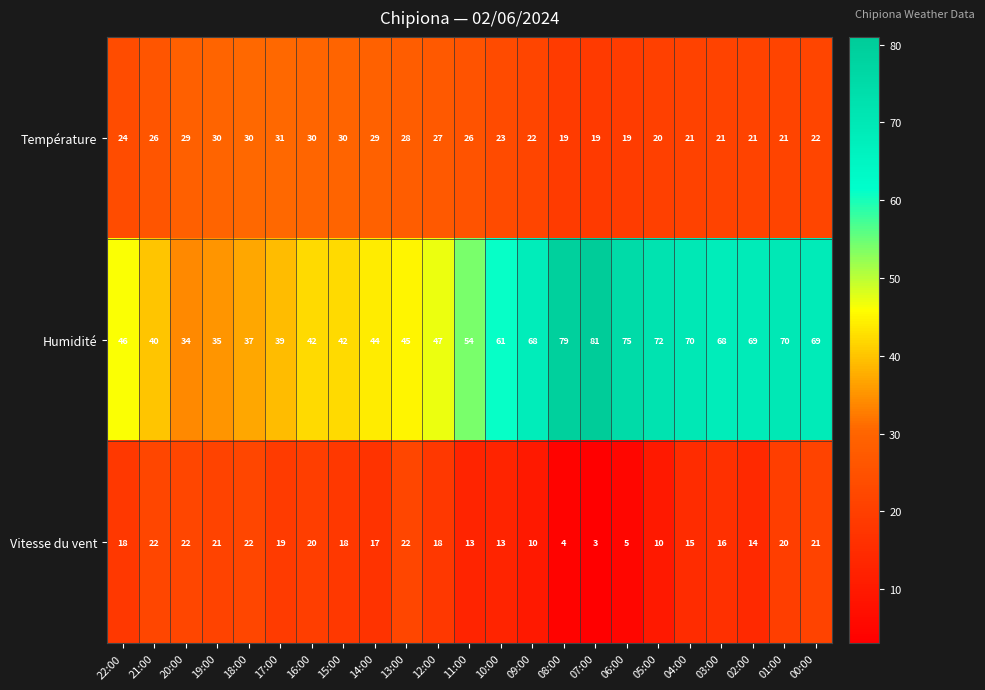

Which series has the largest total across all categories?

Humidité